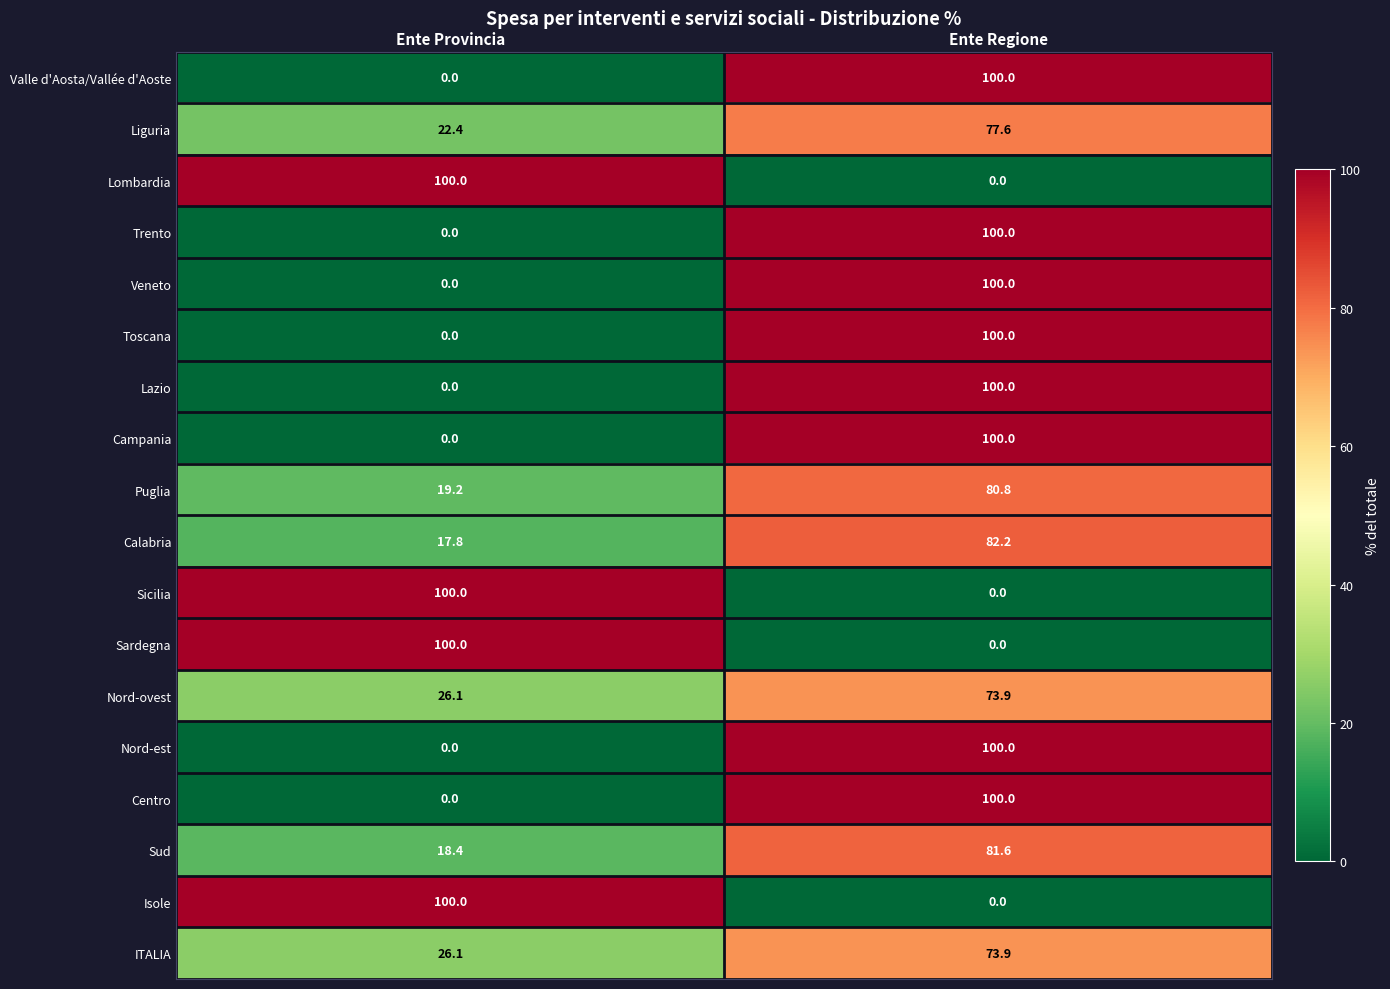

Count the number of categories in the chart.

2